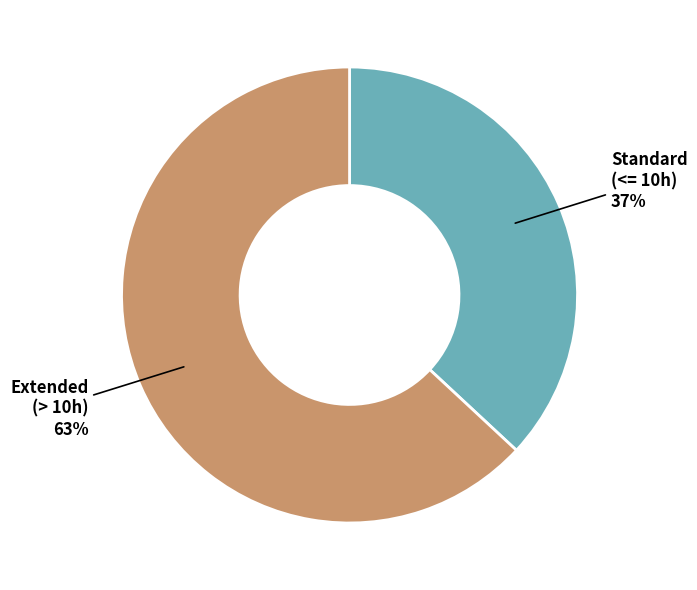

How many slices are in this pie chart?

2